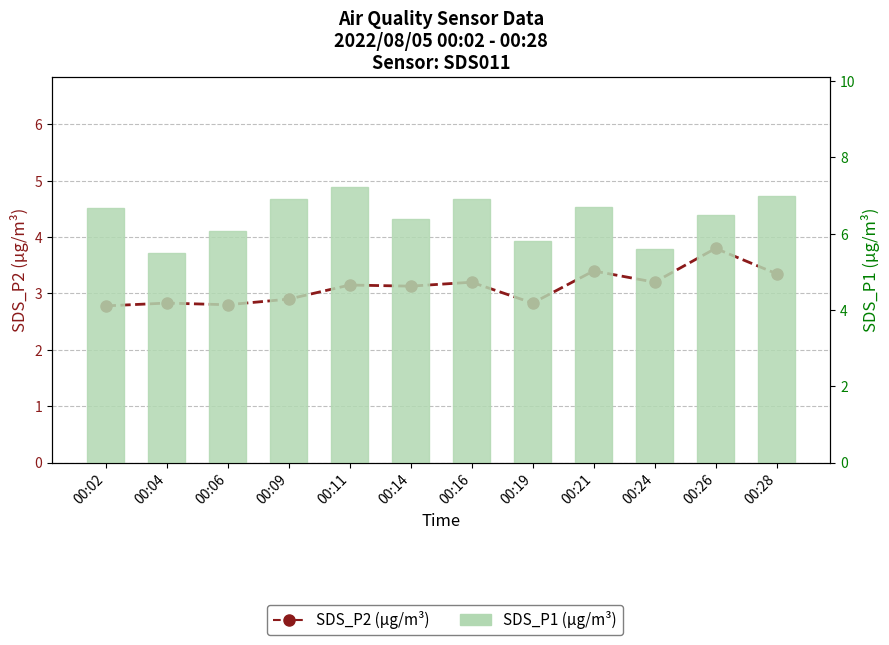

Read the SDS_P1 (µg/m³) value at 00:09.

6.9